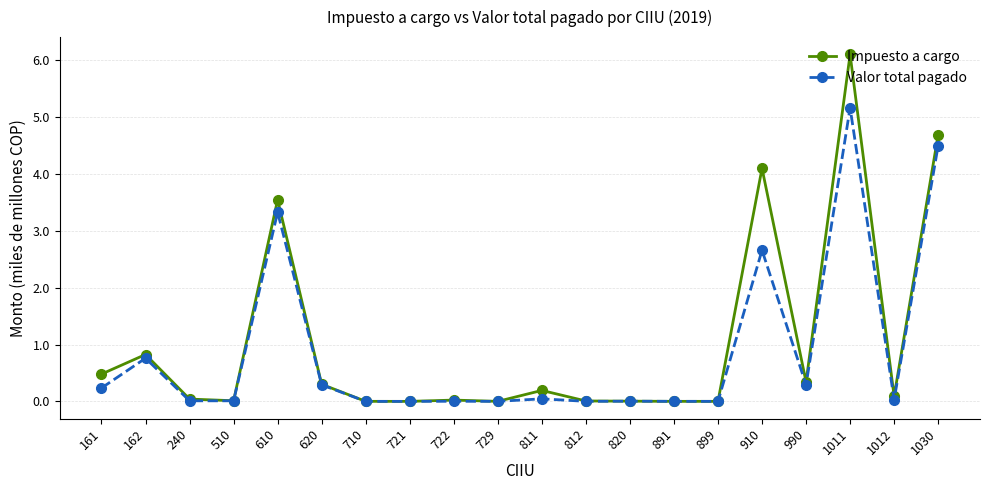

Is it true that Impuesto a cargo equals 0.0 at 820?

True